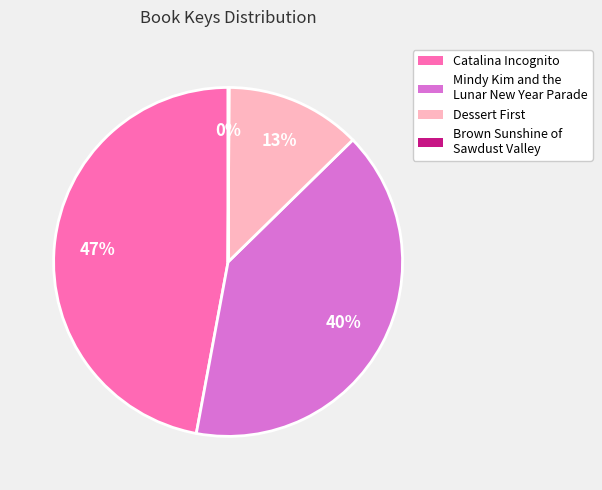

True or false: Mindy Kim and the Lunar New Year Parade accounts for 32% of the total.

False